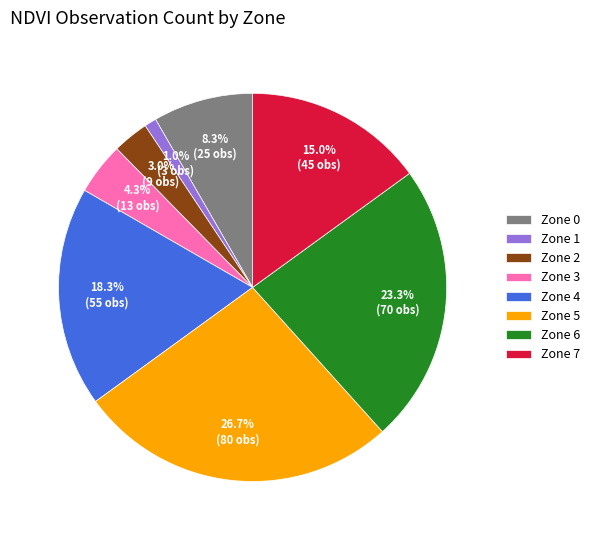

Does Zone 6 account for over 50% of the chart?

No